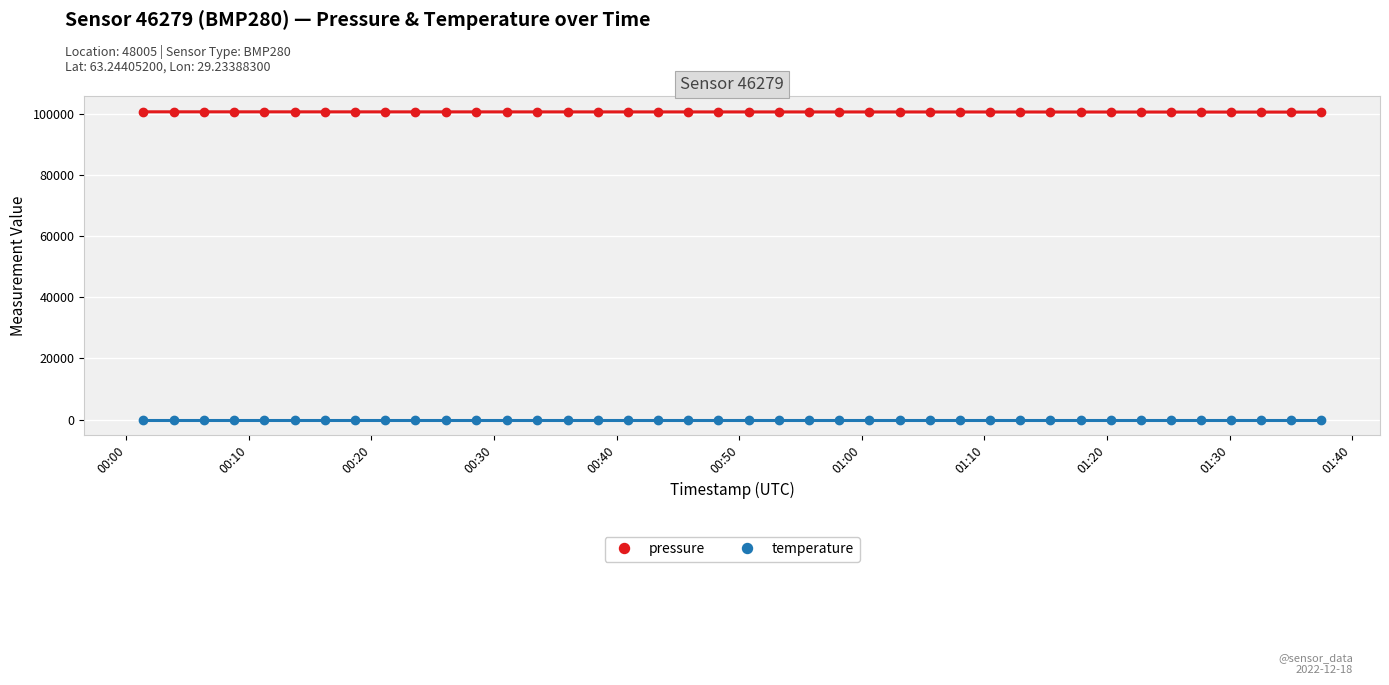

True or false: temperature has more than 0 points higher than both neighbors.

True